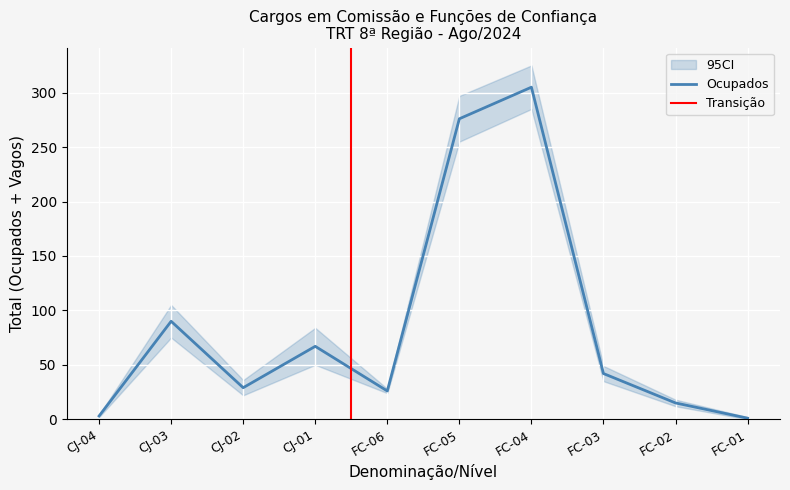

Reading left to right, transcribe all the data shown in this chart.

Ocupados: 3	90	29	67	26	276	305	42	15	1
Ocupados_low: 2	75	22	50	24	255	285	35	12	0
Ocupados_high: 4	105	36	84	28	297	325	49	18	2